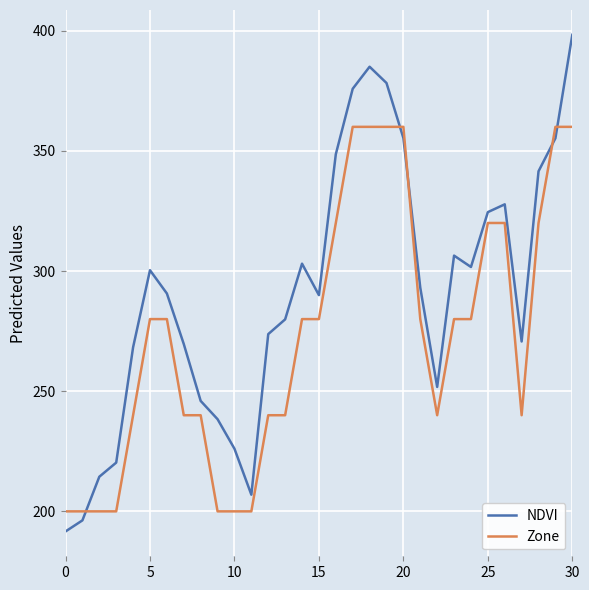

How many lines are shown in the chart?

2